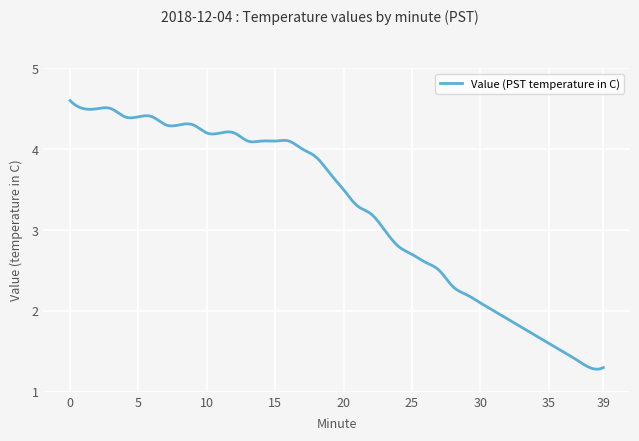

What is the minimum value shown in the chart?

1.3